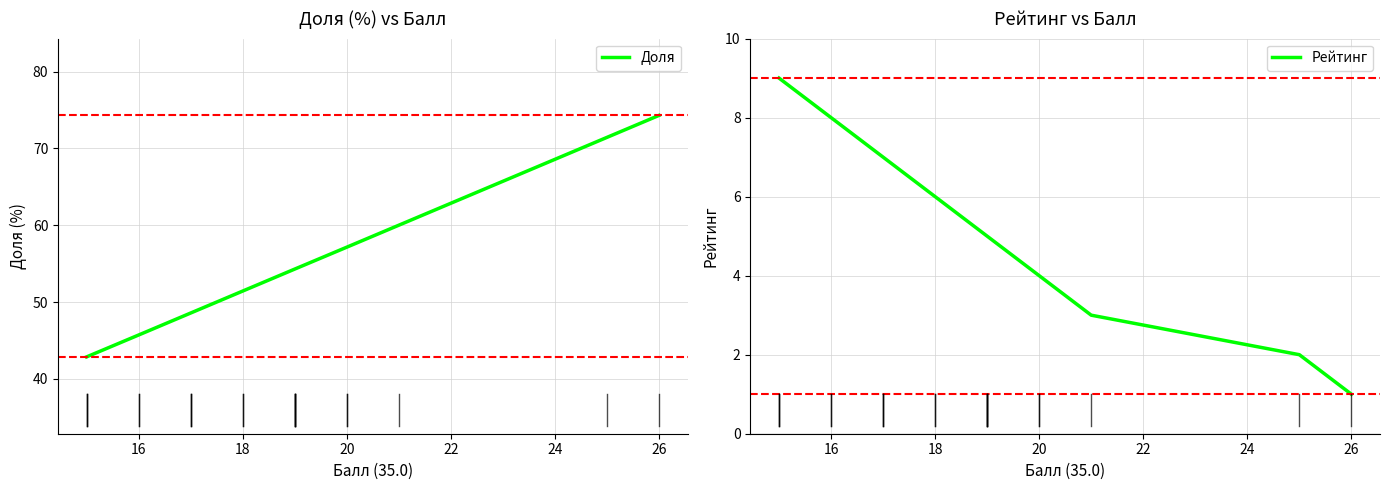

What is the maximum value for Доля?

74.3